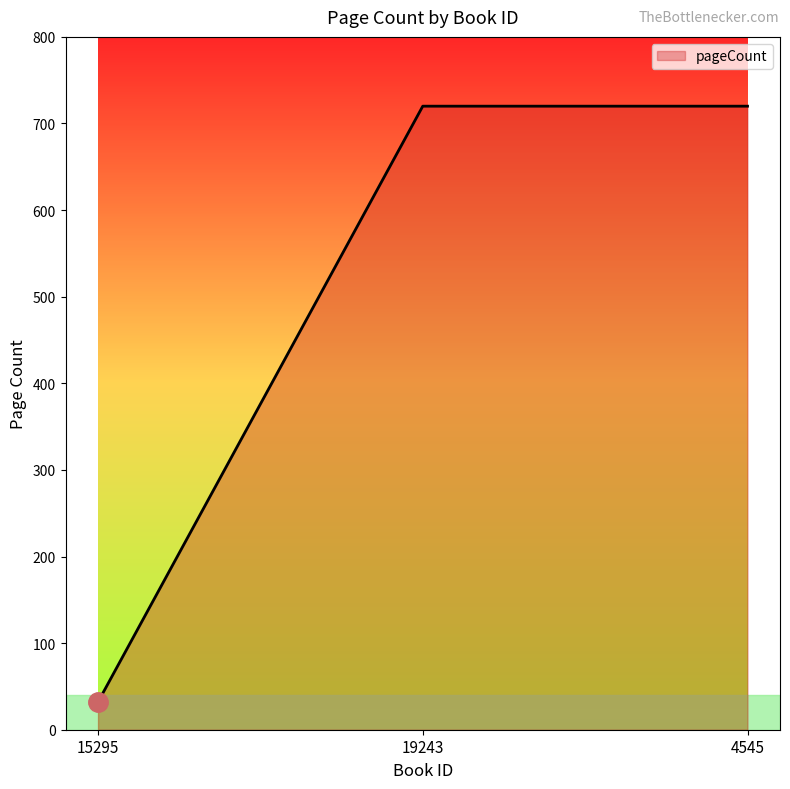

What is the sum of the values at 4545 and 15295?

752